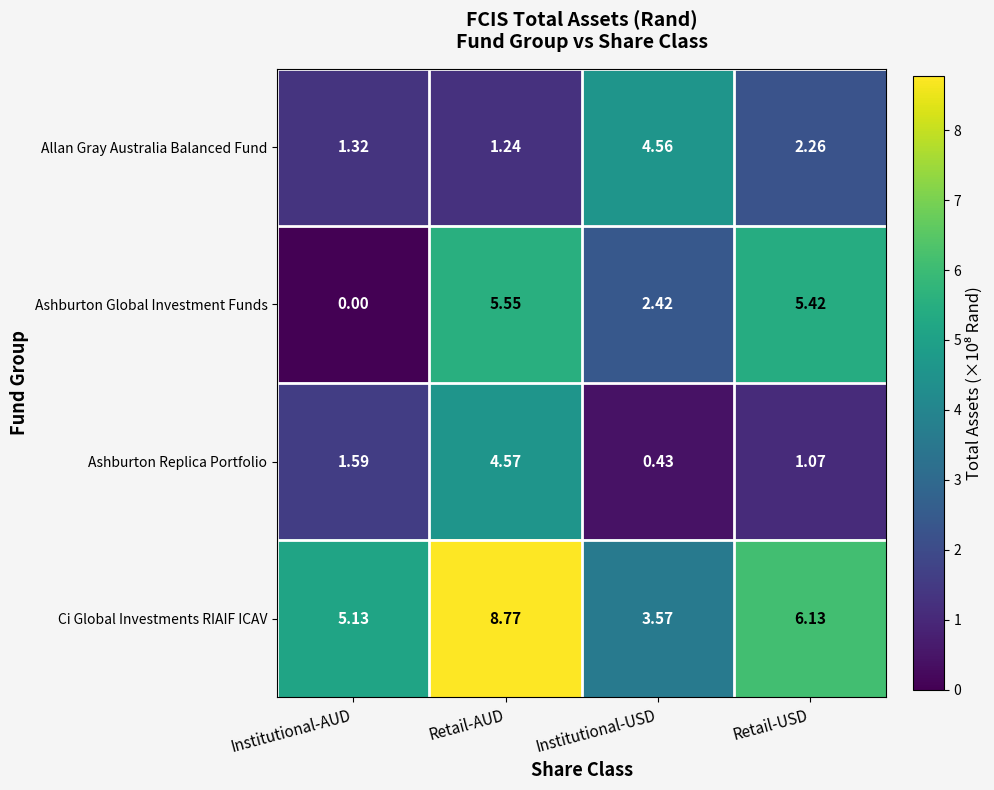

Which series changed the most between Institutional-AUD and Retail-AUD?

Ashburton Global Investment Funds